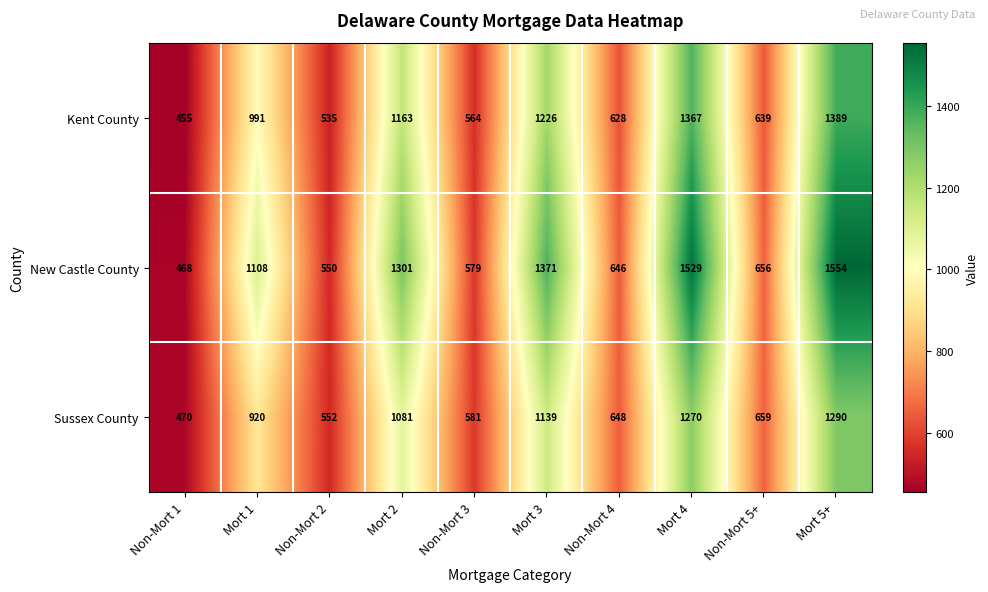

What is the sum of all Kent County values?

8957